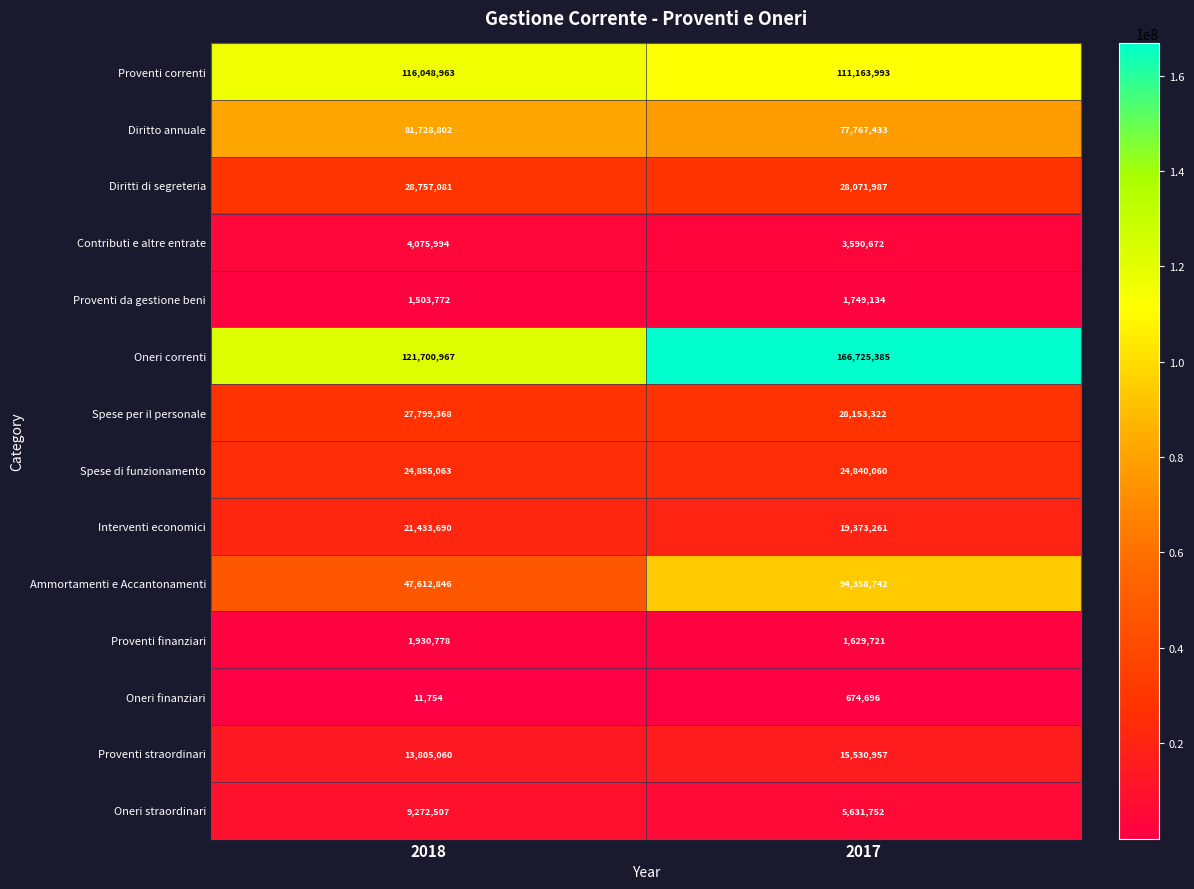

Reading left to right, what are all the values shown in this chart?

Proventi correnti: 2018=116048963	2017=111163993
Diritto annuale: 2018=81728802	2017=77767433
Diritti di segreteria: 2018=28757081	2017=28071987
Contributi e altre entrate: 2018=4075994	2017=3590672
Proventi da gestione beni: 2018=1503772	2017=1749134
Oneri correnti: 2018=121700967	2017=166725385
Spese per il personale: 2018=27799368	2017=28153322
Spese di funzionamento: 2018=24855063	2017=24840060
Interventi economici: 2018=21433690	2017=19373261
Ammortamenti e Accantonamenti: 2018=47612846	2017=94358742
Proventi finanziari: 2018=1930778	2017=1629721
Oneri finanziari: 2018=11754	2017=674696
Proventi straordinari: 2018=13805060	2017=15530957
Oneri straordinari: 2018=9272507	2017=5631752